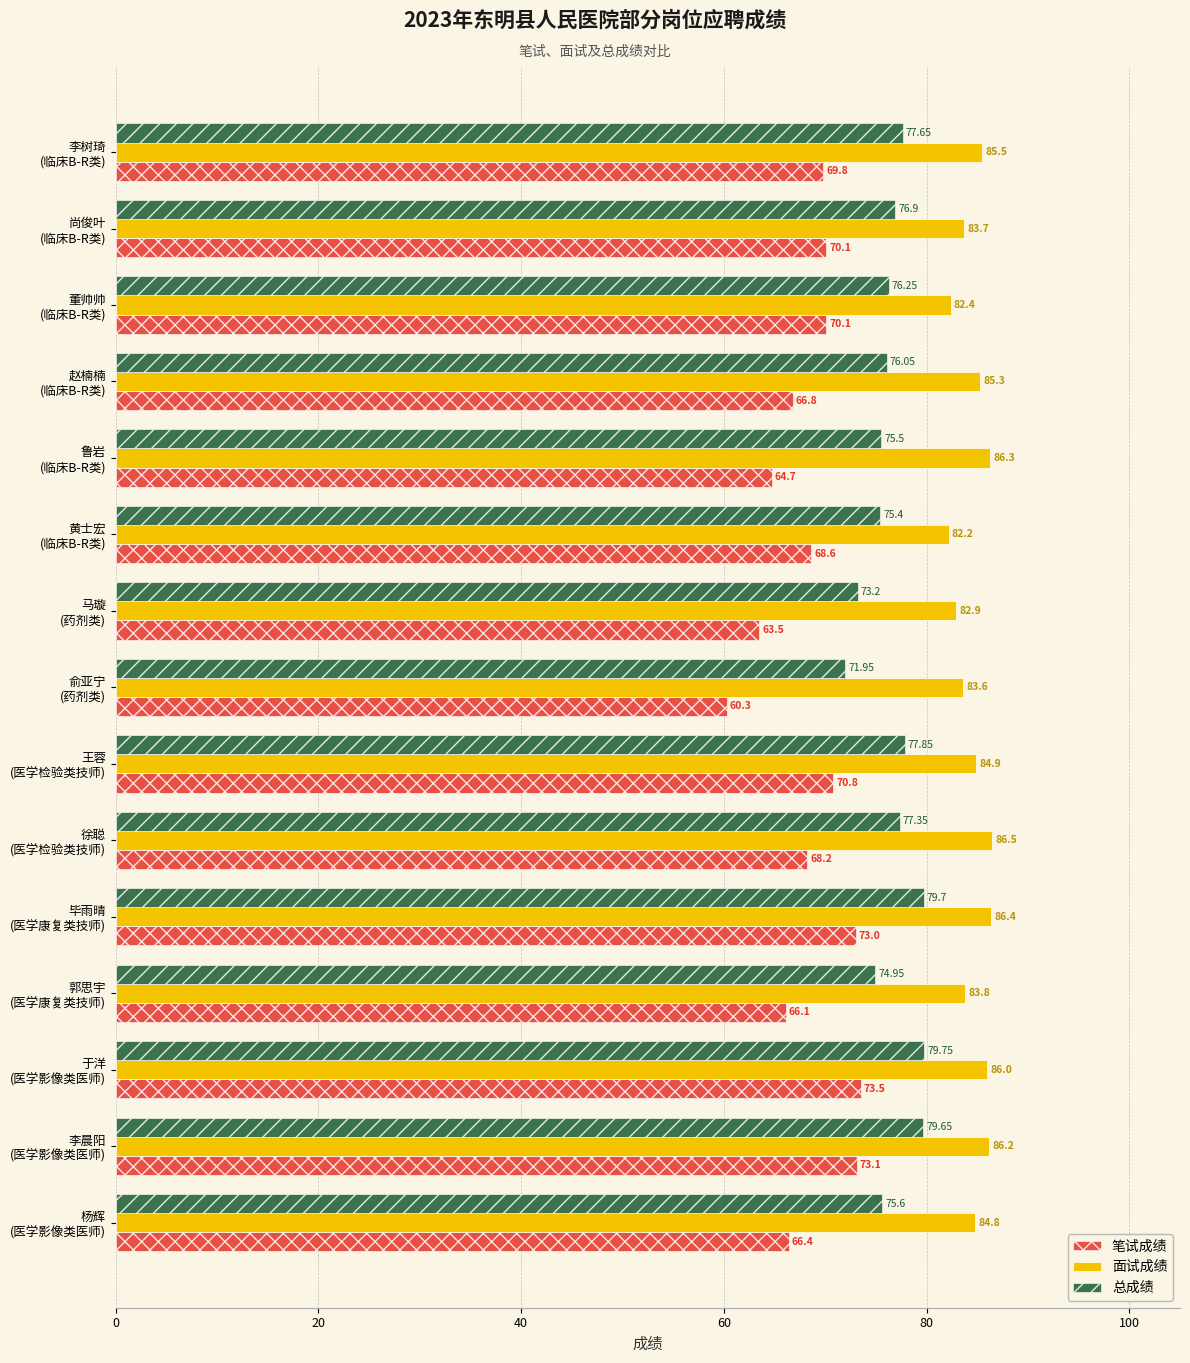

Rank the categories by 面试成绩 value from lowest to highest.

黄士宏
(临床B-R类), 董帅帅
(临床B-R类), 马璇
(药剂类), 俞亚宁
(药剂类), 尚俊叶
(临床B-R类), 郭思宇
(医学康复类技师), 杨辉
(医学影像类医师), 王蓉
(医学检验类技师), 赵楠楠
(临床B-R类), 李树琦
(临床B-R类), 于洋
(医学影像类医师), 李晨阳
(医学影像类医师), 鲁岩
(临床B-R类), 毕雨晴
(医学康复类技师), 徐聪
(医学检验类技师)